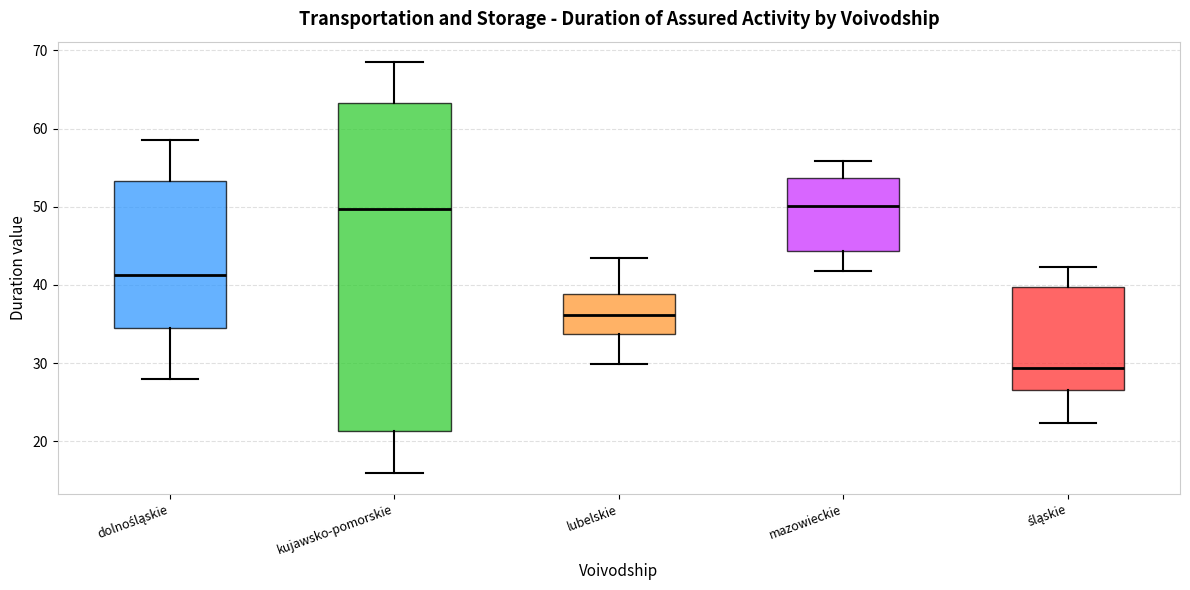

Reading left to right, transcribe this box plot: for each box, give where its median line is, the range the box spans, and where its two whiskers end, as read against the y-axis. The values are not printed on the chart, so give them approximately, as read against the axis.

dolnośląskie: median 41, box 34 to 53, whiskers 28 to 59
kujawsko-pomorskie: median 50, box 21 to 63, whiskers 16 to 69
lubelskie: median 36, box 34 to 39, whiskers 30 to 43
mazowieckie: median 50, box 44 to 54, whiskers 42 to 56
śląskie: median 29, box 27 to 40, whiskers 22 to 42